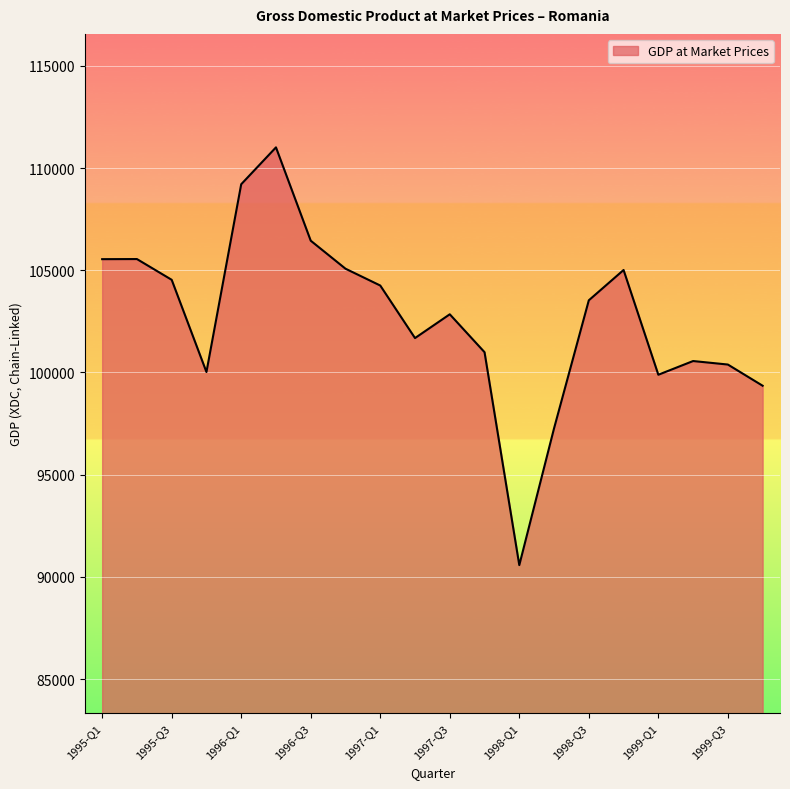

What is the smallest value displayed?

90575.7